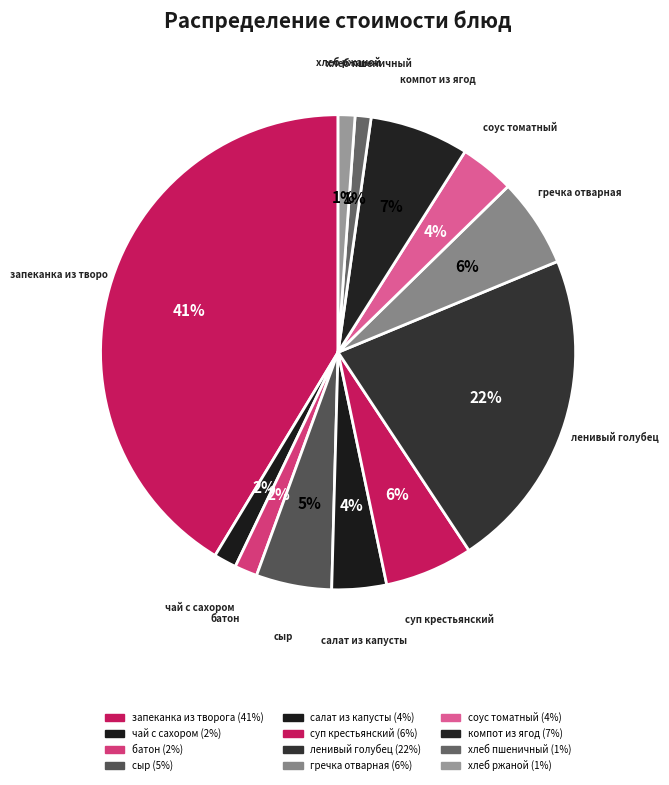

What is the change in value from батон to хлеб пшеничный?

-0.8